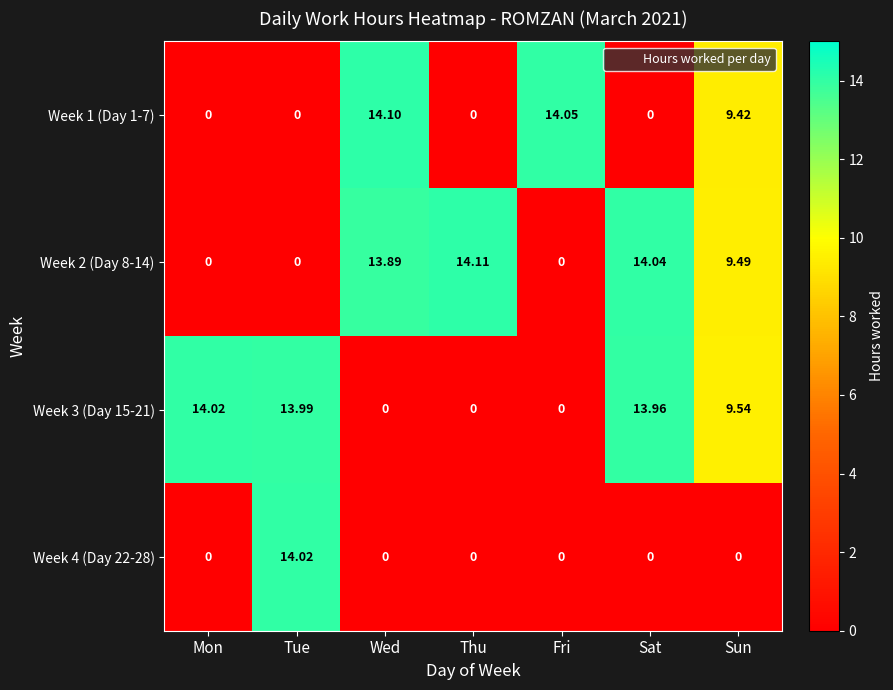

Is the value of Week 3 (Day 15-21) at Sun greater than the value of Week 1 (Day 1-7) at Fri?

No